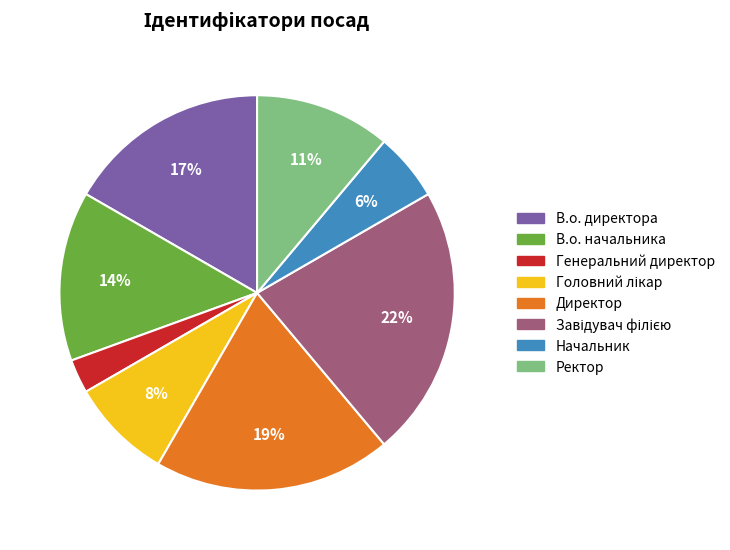

To the nearest percent, what is the average slice percentage?

12%